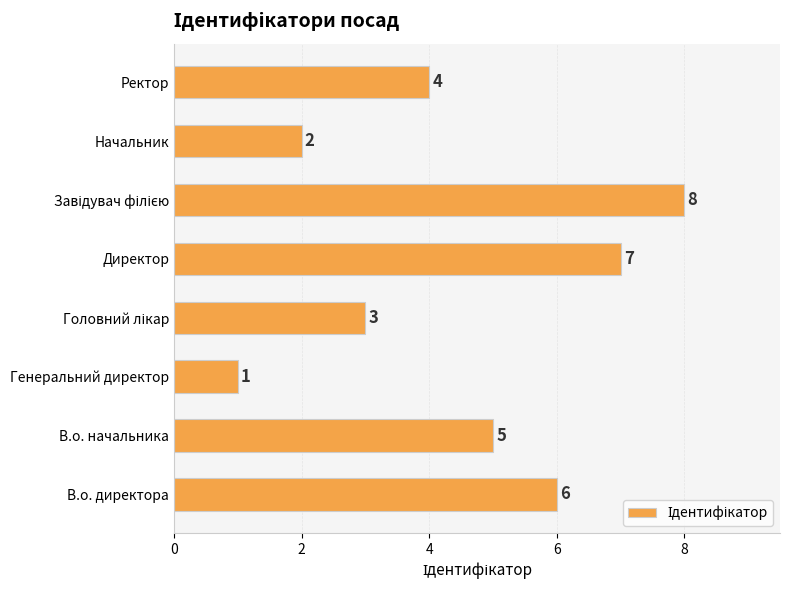

What is the difference between the maximum and second lowest values?

6